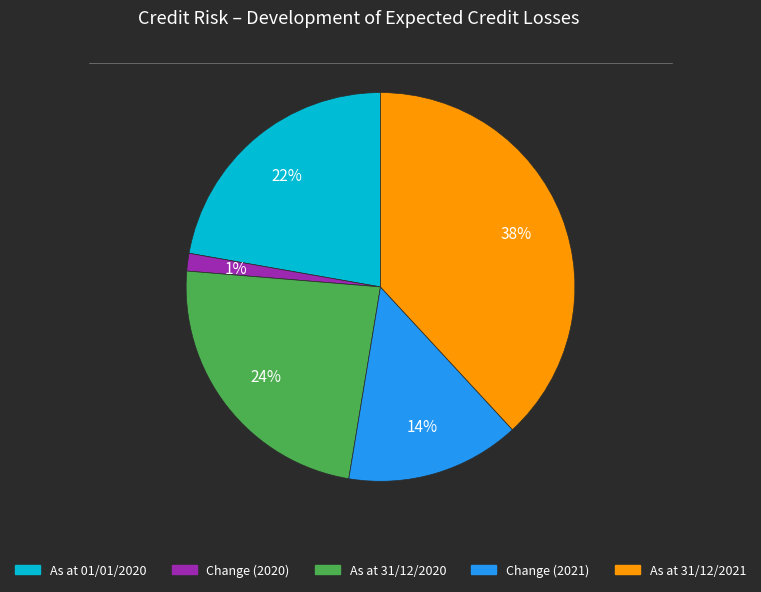

What is the smallest slice in the pie chart?

Change (2020)